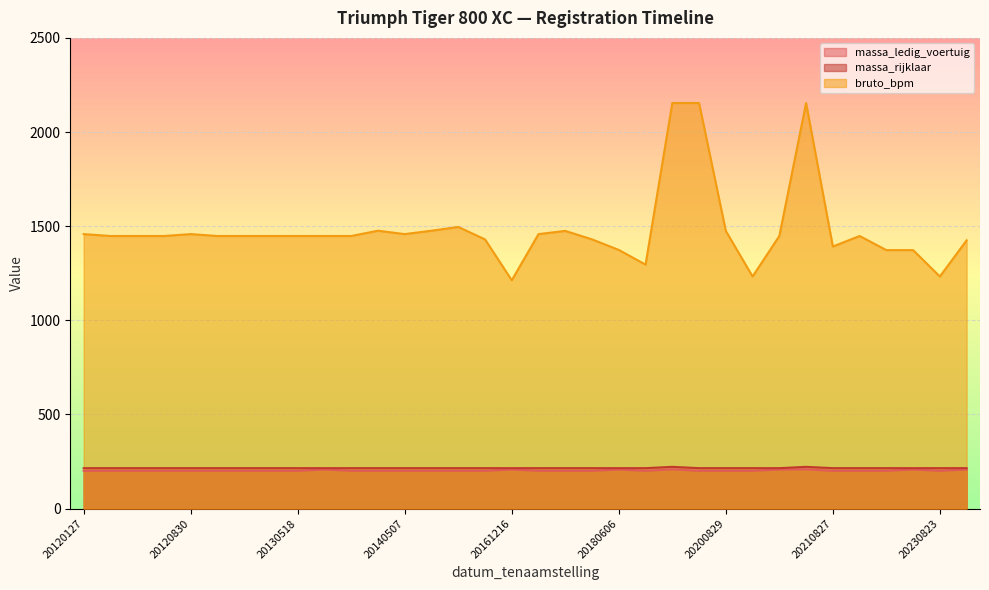

At which category does massa_ledig_voertuig reach its first local peak?

20180606